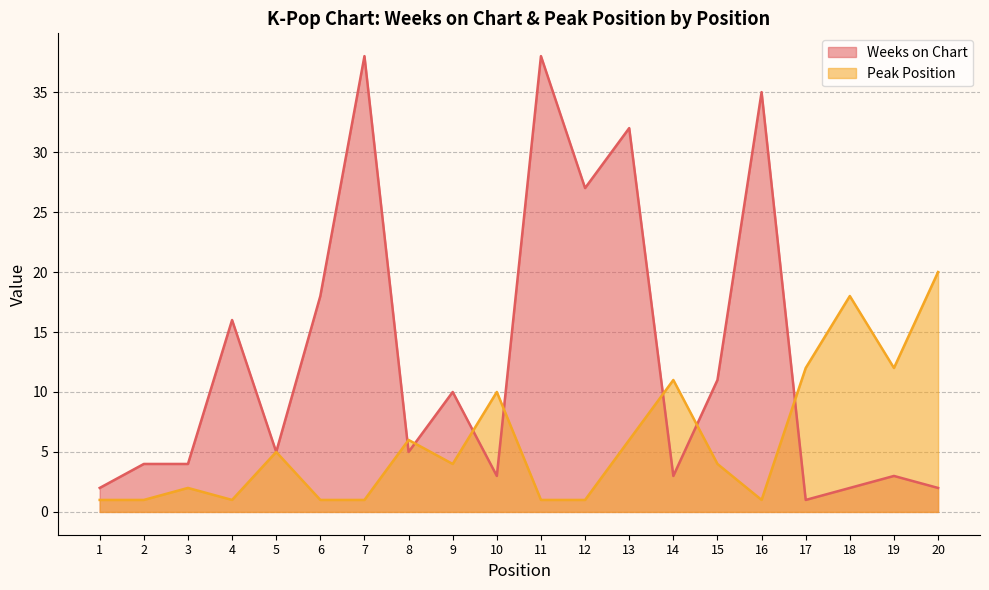

What are all the series names shown in the legend?

Weeks on Chart, Peak Position